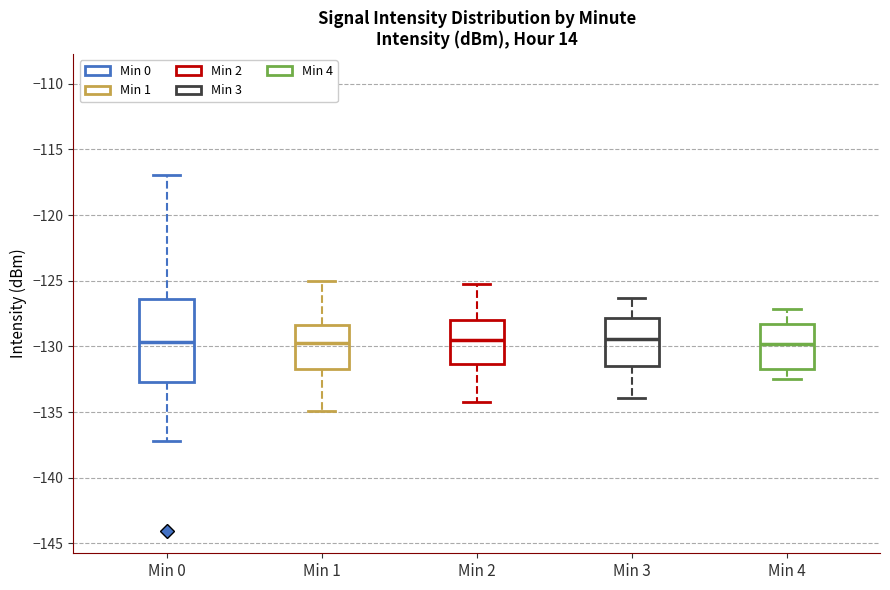

Reading left to right, transcribe this box plot: for each box, give where its median line is, the range the box spans, and where its two whiskers end, as read against the y-axis. The values are not printed on the chart, so give them approximately, as read against the axis.

Min 0: median -129.5, box -132.5 to -126.5, whiskers -137.0 to -117.0
Min 1: median -129.5, box -131.5 to -128.5, whiskers -135.0 to -125.0
Min 2: median -129.5, box -131.5 to -128.0, whiskers -134.0 to -125.0
Min 3: median -129.5, box -131.5 to -128.0, whiskers -134.0 to -126.5
Min 4: median -130.0, box -131.5 to -128.5, whiskers -132.5 to -127.0